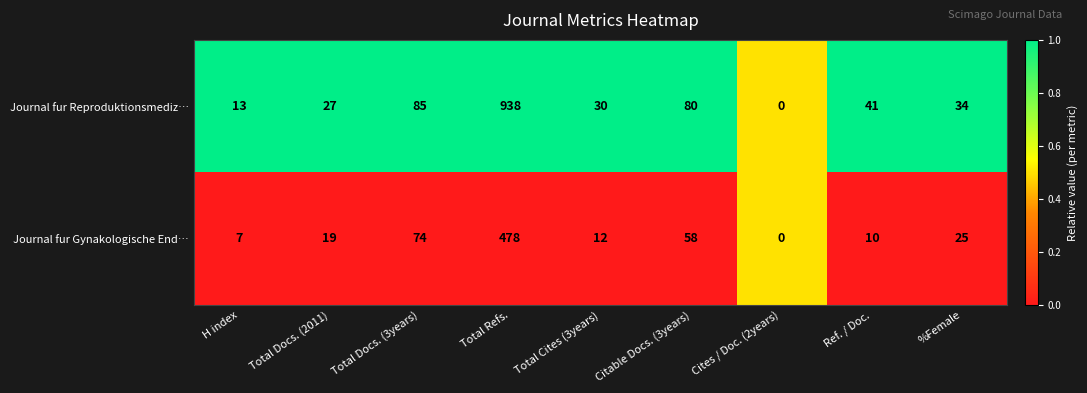

Between Total Docs. (3years) and Citable Docs. (3years), which series saw the biggest shift?

Journal fur Gynakologische End…